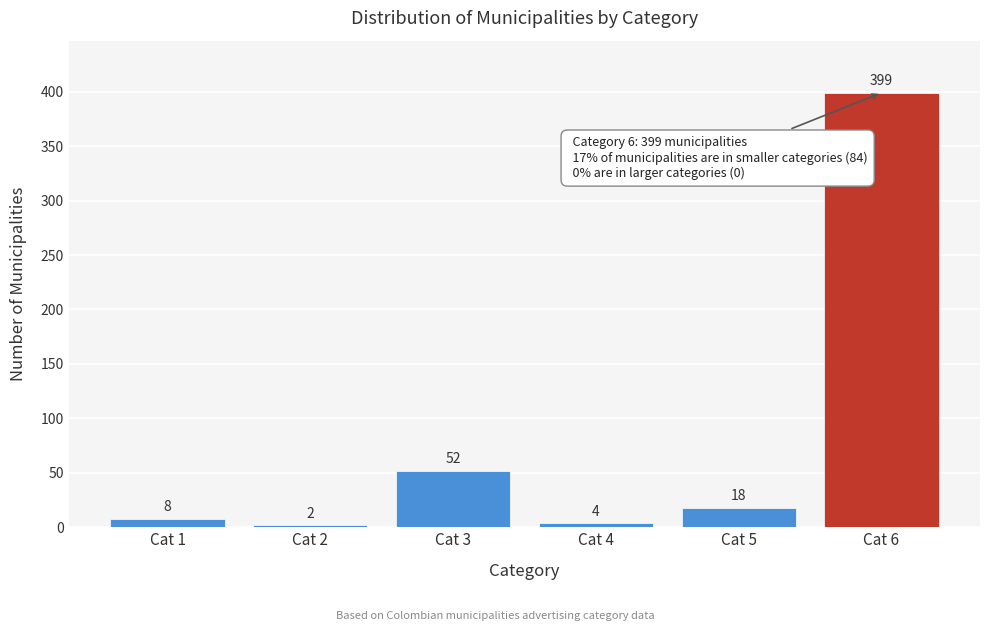

Reading left to right, transcribe all the data shown in this chart.

Cat 1=8	Cat 2=2	Cat 3=52	Cat 4=4	Cat 5=18	Cat 6=399